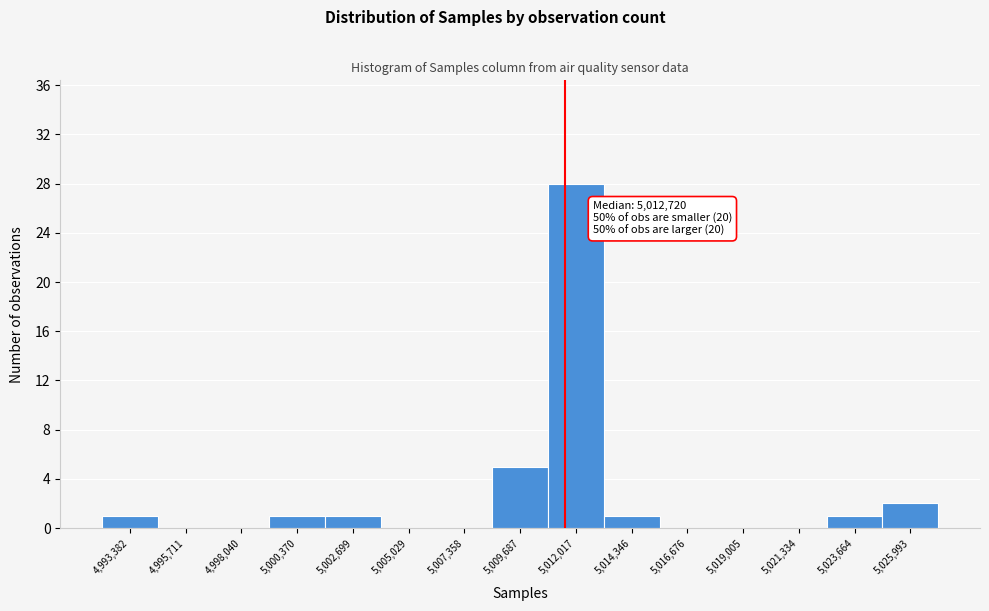

Reading left to right, list all the values displayed in this chart.

4,993,382=1	4,995,711=0	4,998,040=0	5,000,370=1	5,002,699=1	5,005,029=0	5,007,358=0	5,009,687=5	5,012,017=28	5,014,346=1	5,016,676=0	5,019,005=0	5,021,334=0	5,023,664=1	5,025,993=2